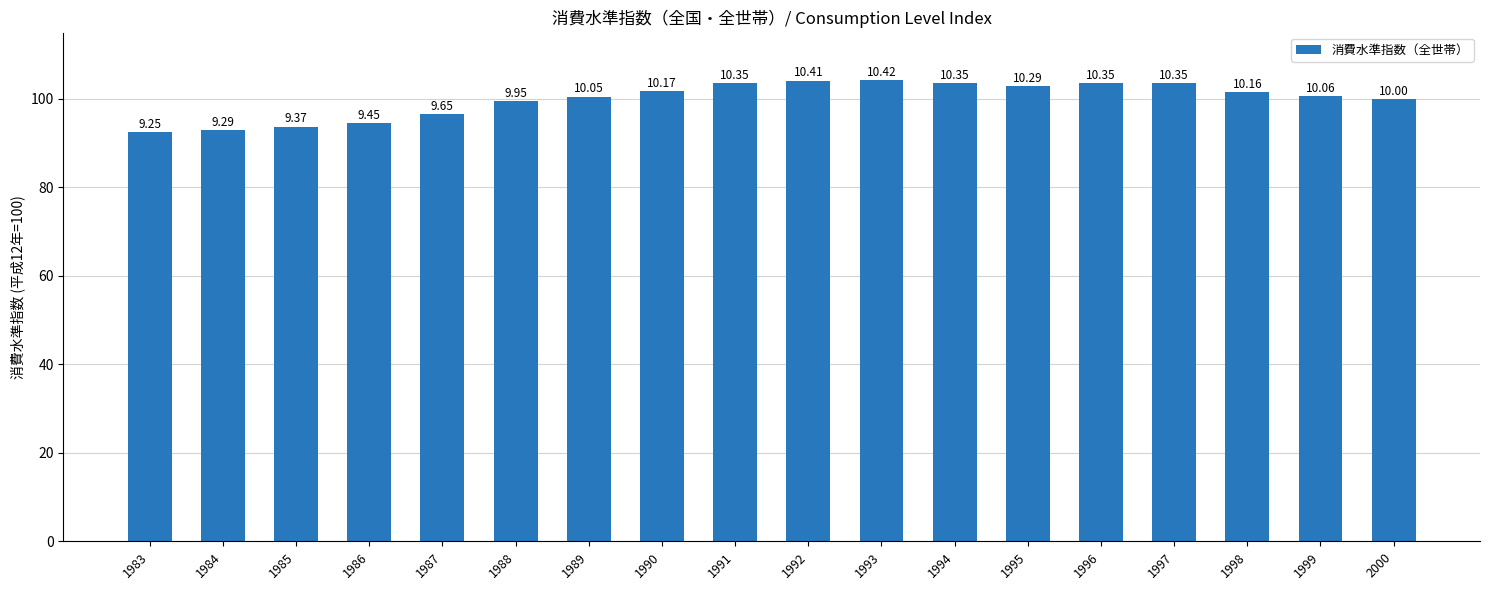

Does the chart contain any negative values?

No